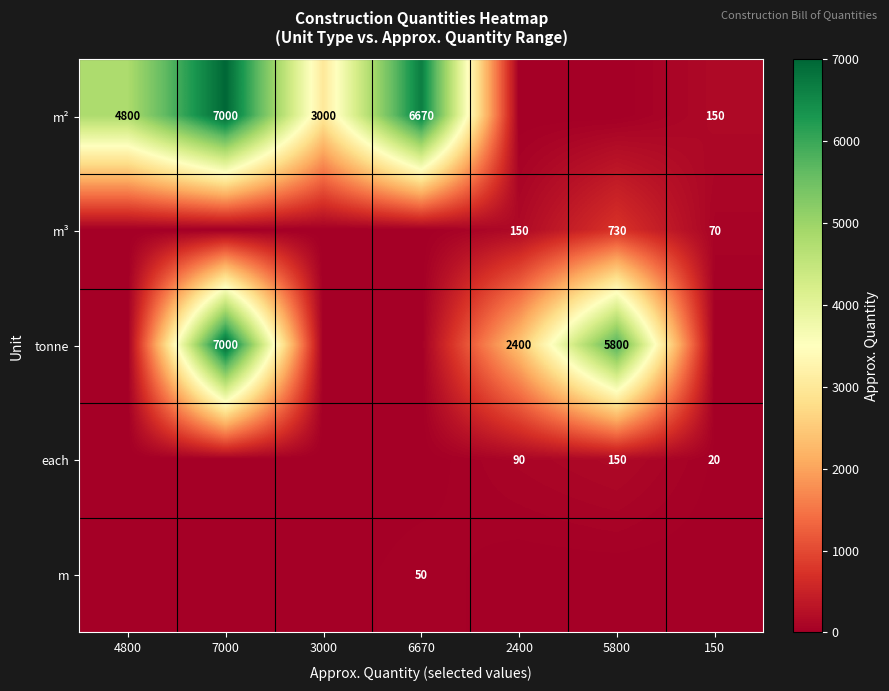

What is the difference between the tonne values at 5800 and 7000?

1200